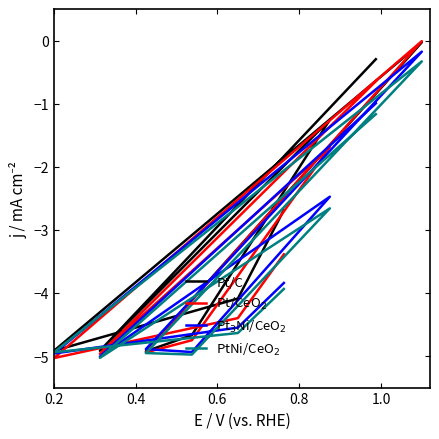

What is the minimum value shown in the chart?

-5.0